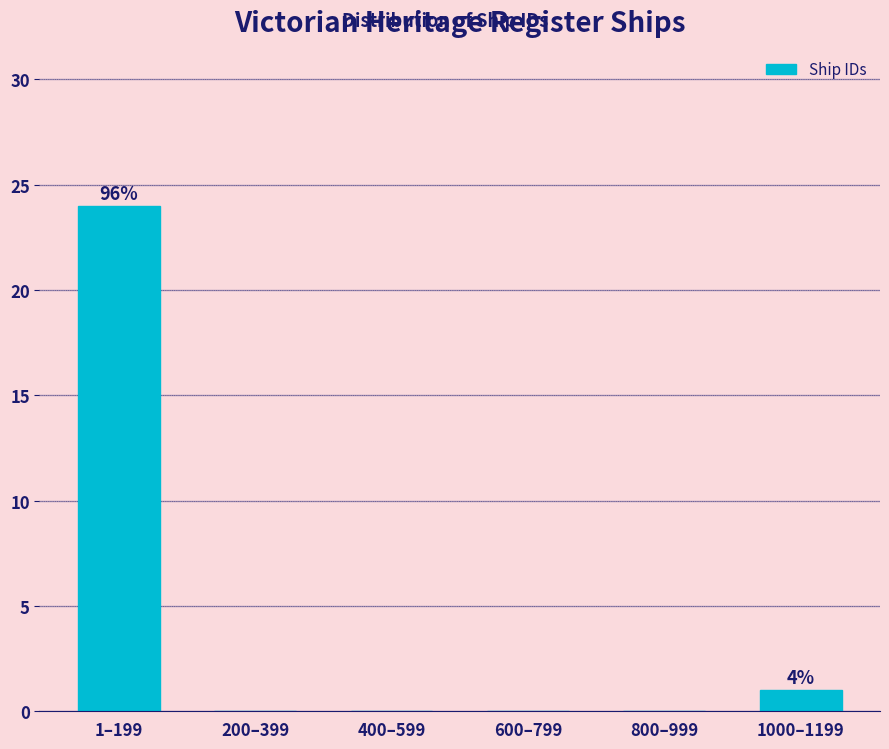

Reading left to right, transcribe all the data shown in this chart.

1–199=24	200–399=0	400–599=0	600–799=0	800–999=0	1000–1199=1